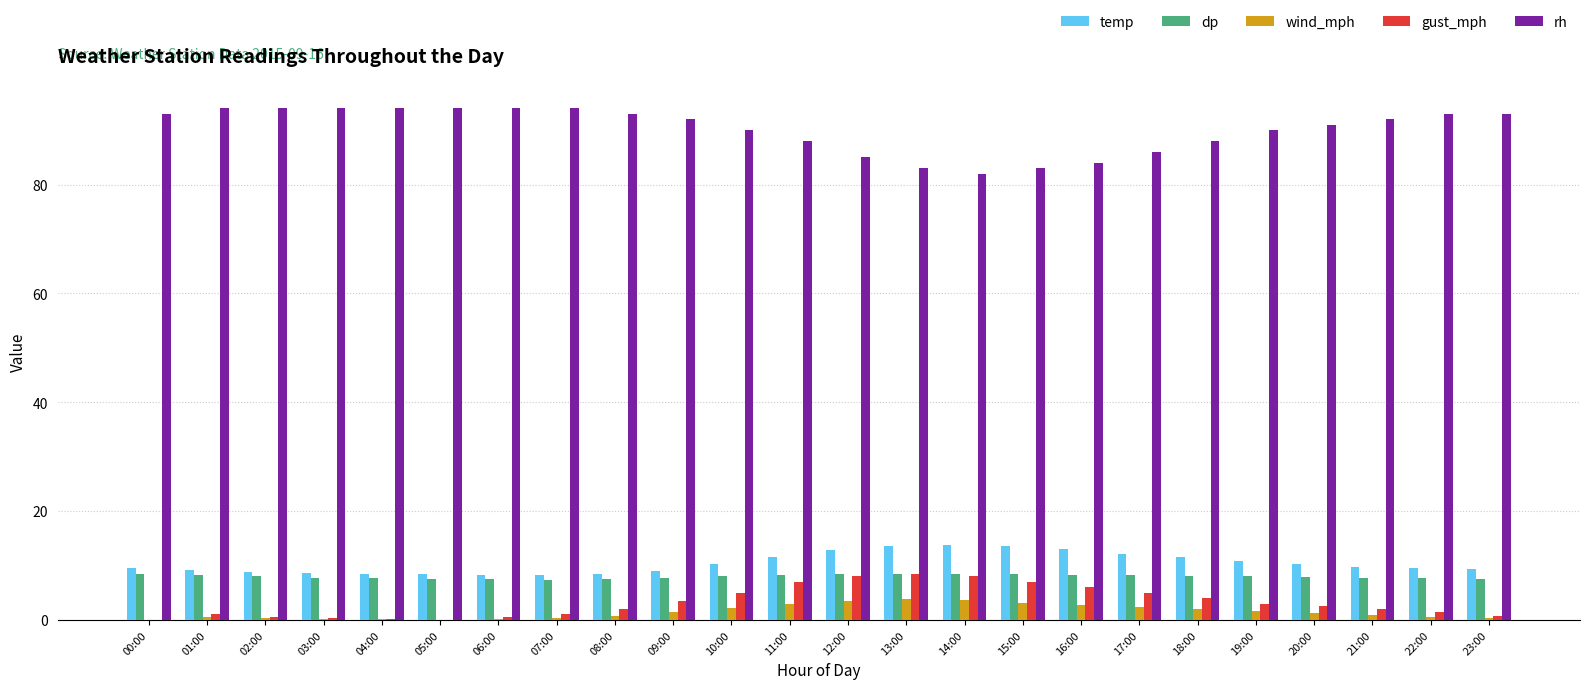

What is the sum of all temp values?

248.9